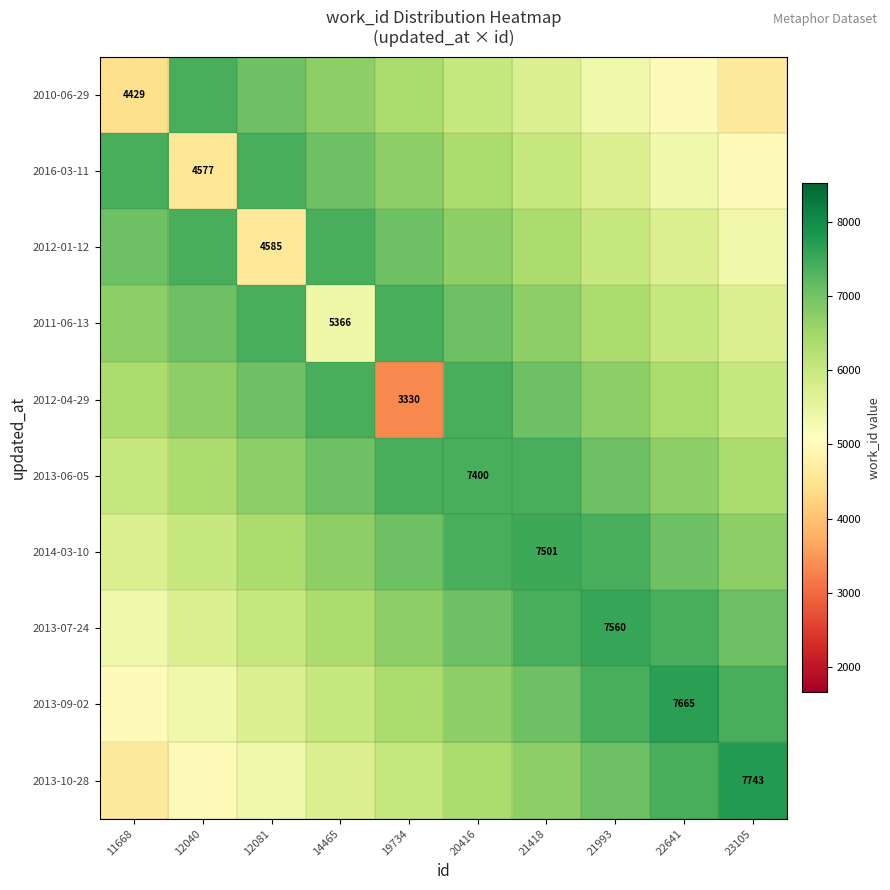

What value does the 2014-03-10 series have at 19734?

7056.5